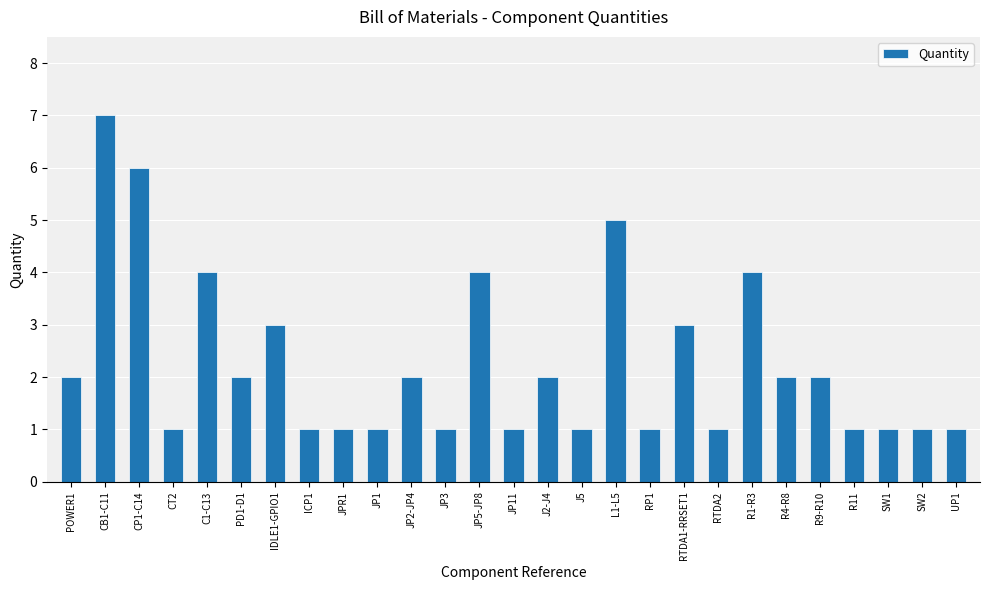

Which category has the highest value across all series?

CB1-C11